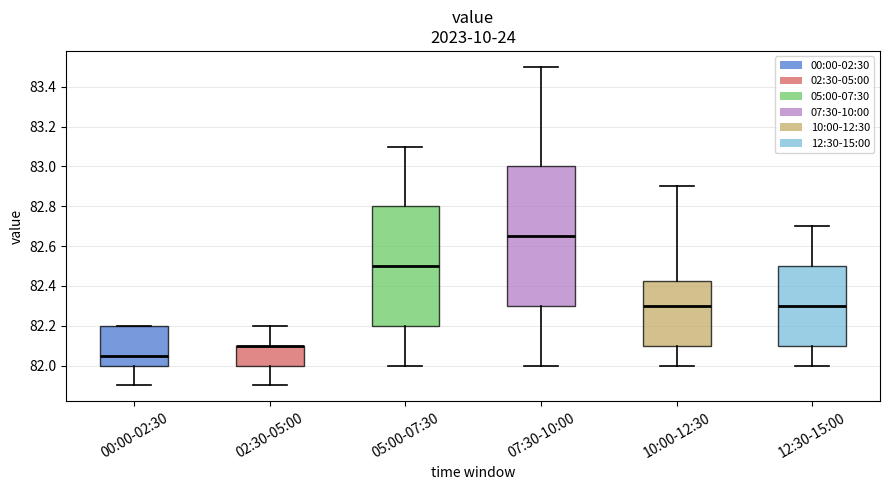

Which box is the tallest, from its lower edge to its upper edge?

07:30-10:00